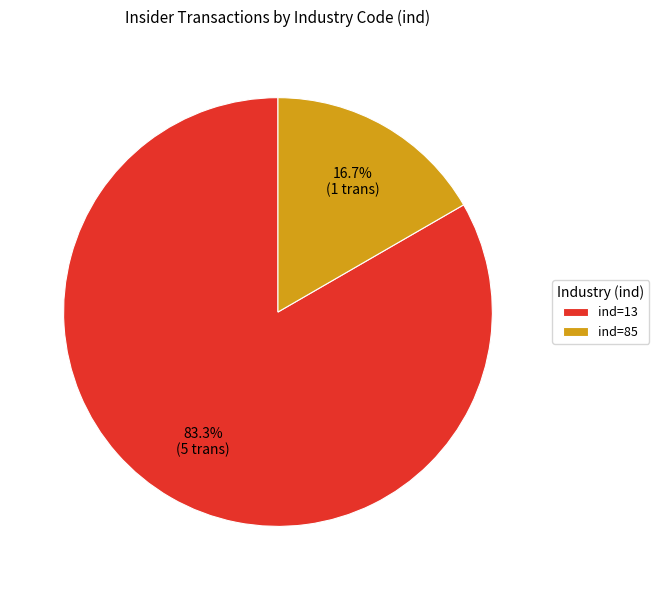

Rank the categories by value from lowest to highest.

ind=85, ind=13